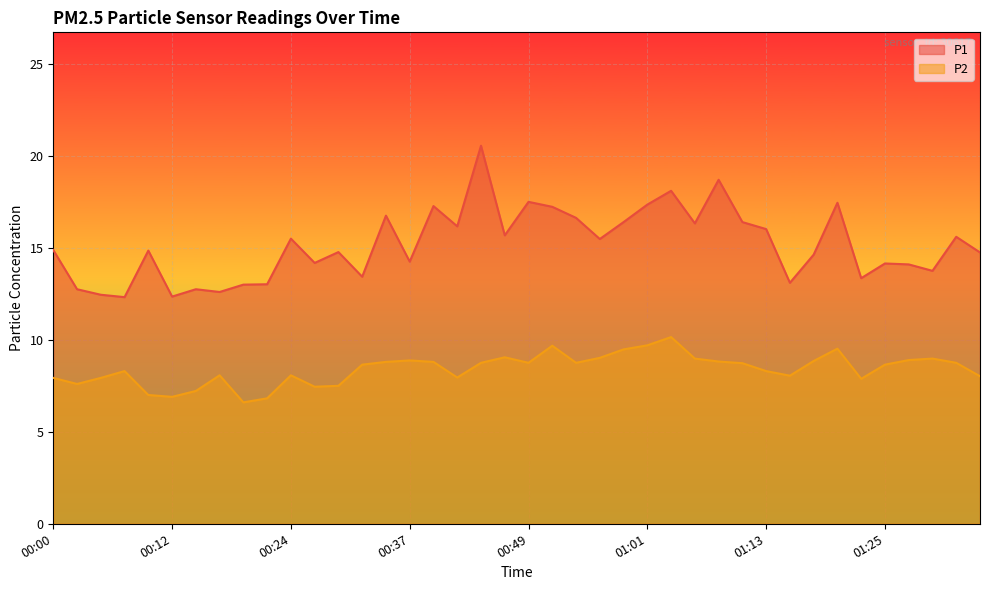

What is the difference between the P1 values at 01:15 and 00:58?

3.3